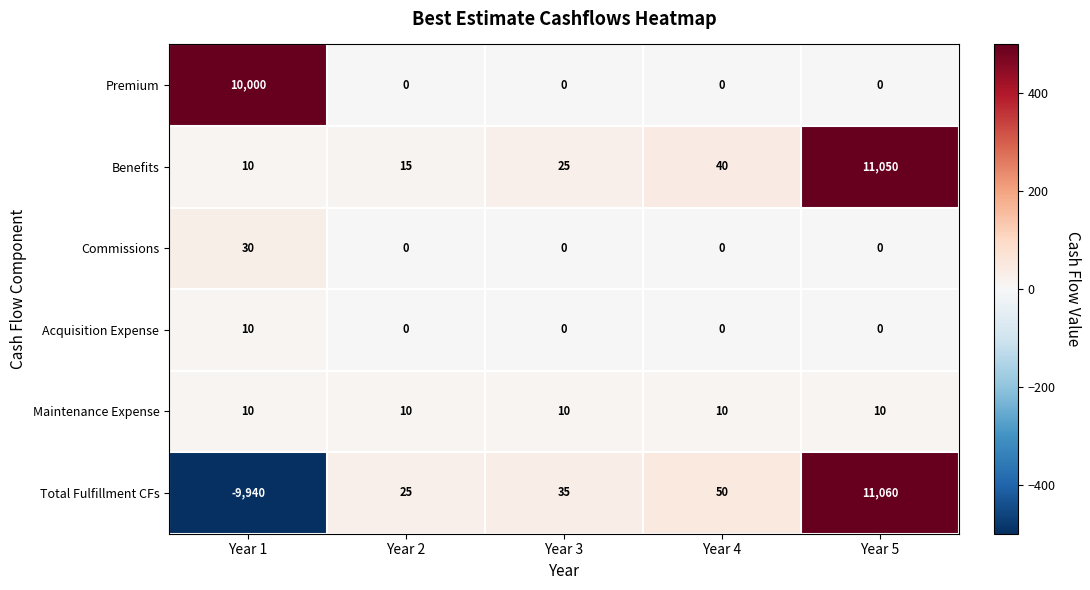

What is the difference between the Total Fulfillment CFs values at Year 2 and Year 3?

10